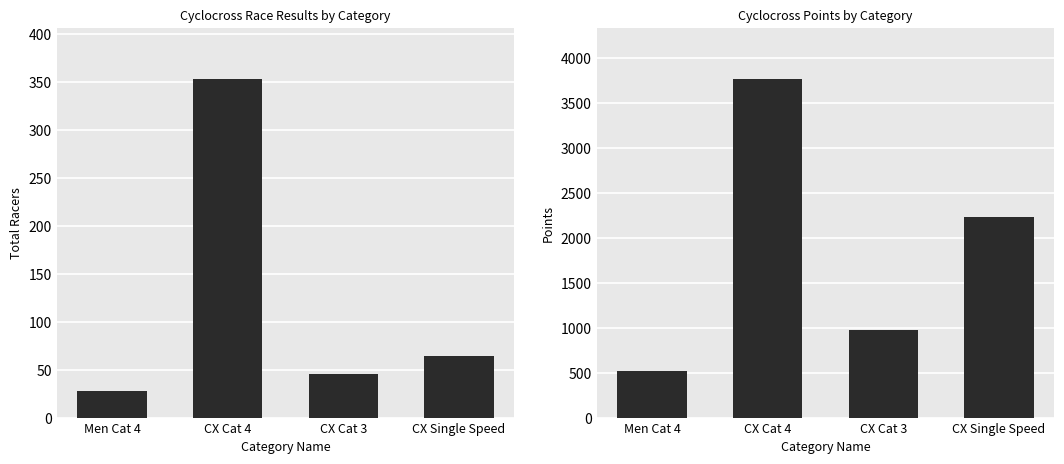

Rank the series by their average value, from lowest to highest.

Total Racers, Points